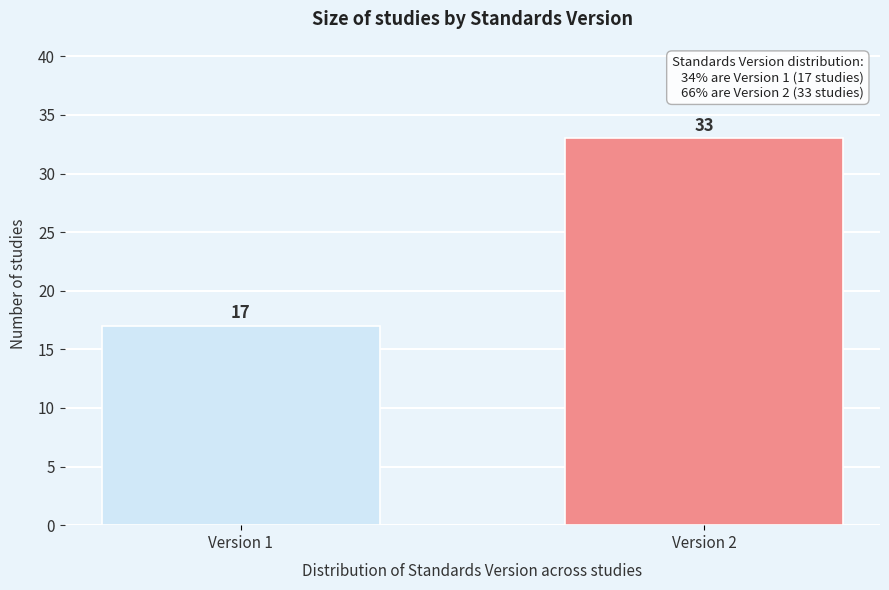

Reading right to left, extract all data points from this chart.

Version 2=33	Version 1=17